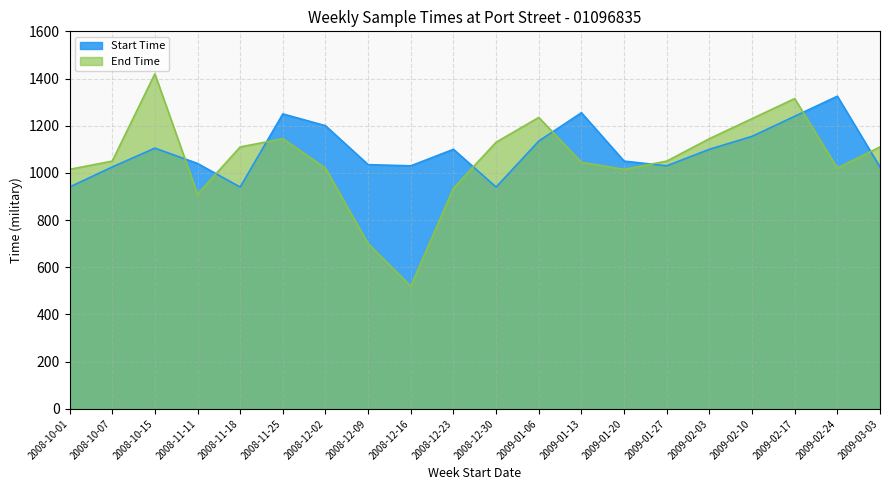

How many data points in End Time are less than 1050?

9